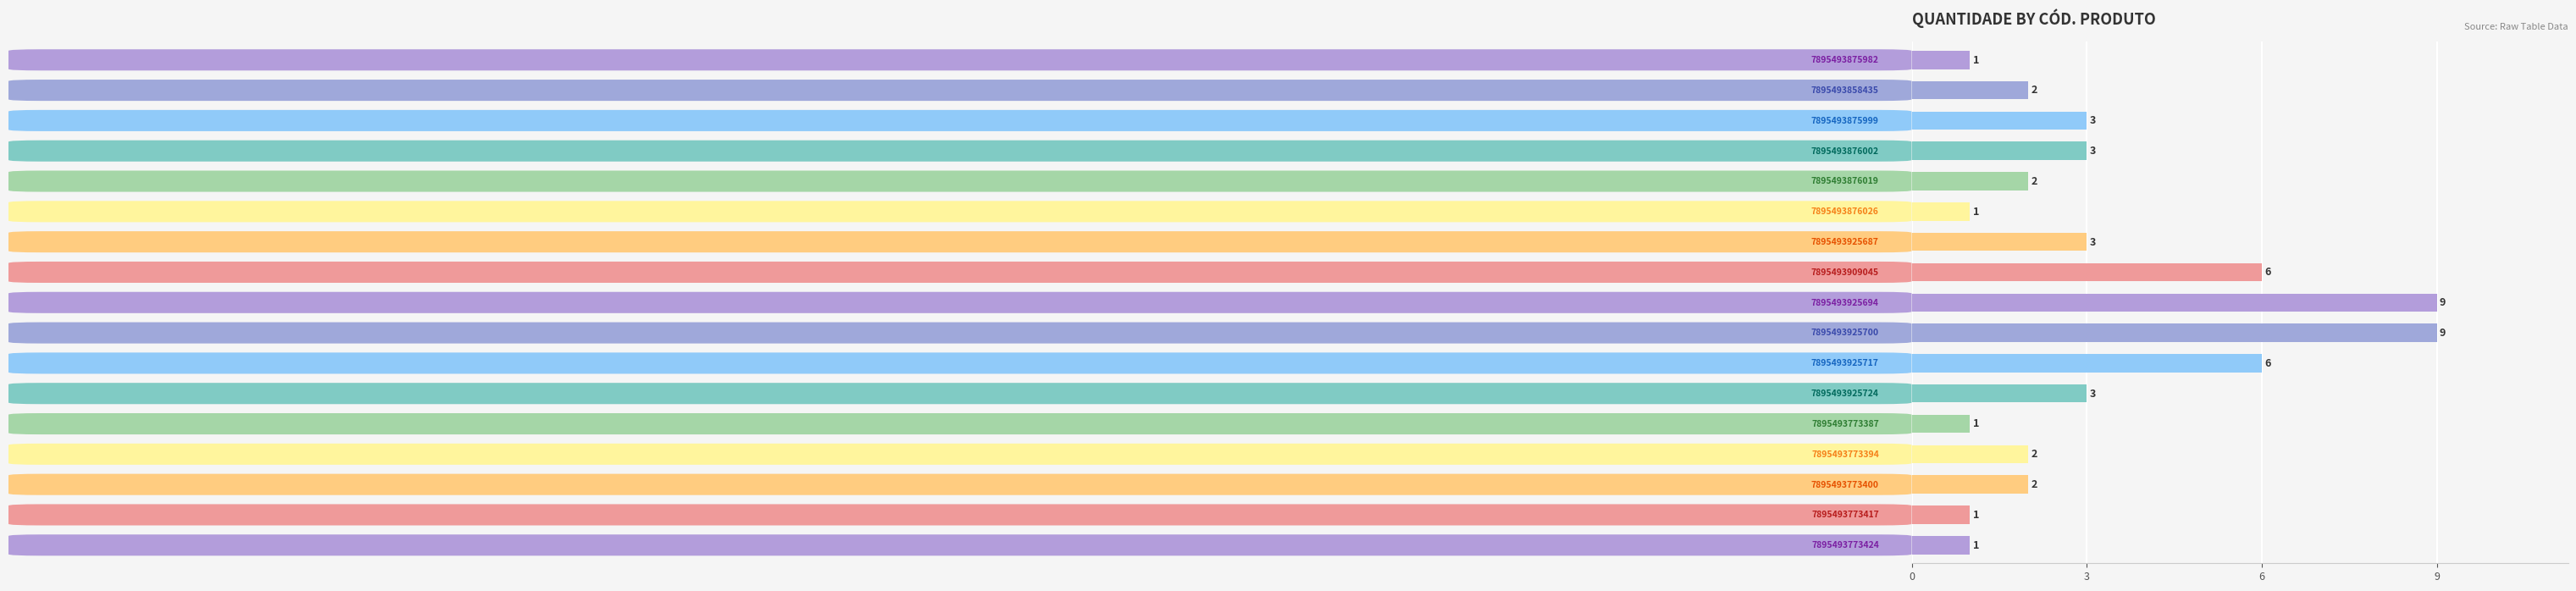

How many values are between 1 and 3?

13